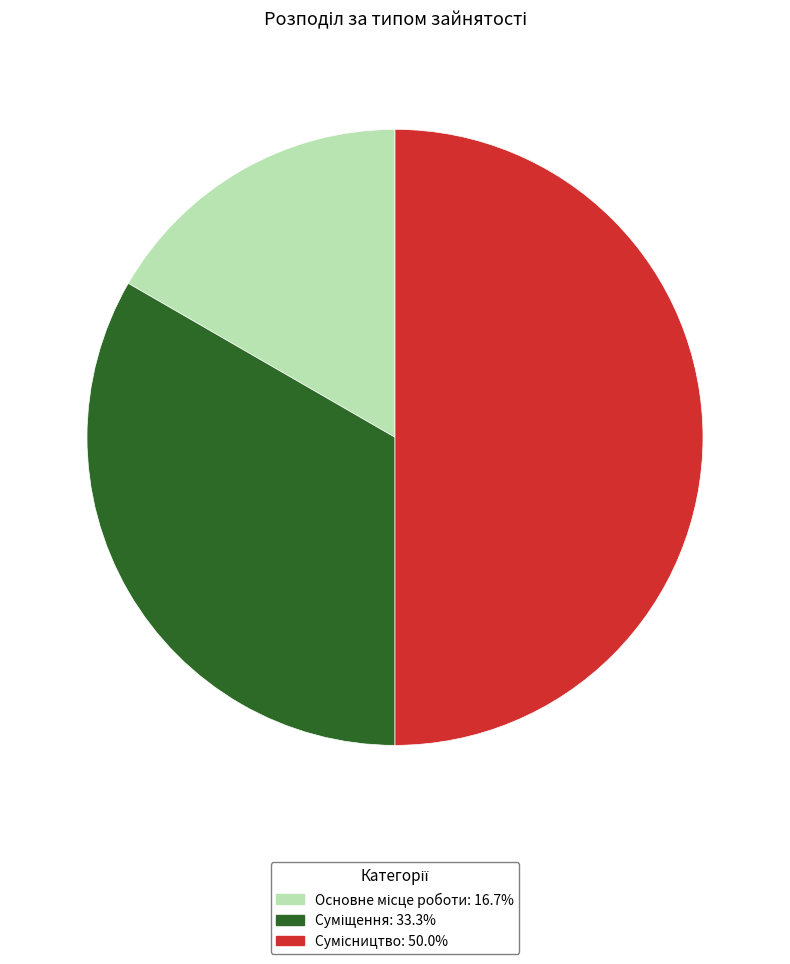

Does any single category account for the majority?

No